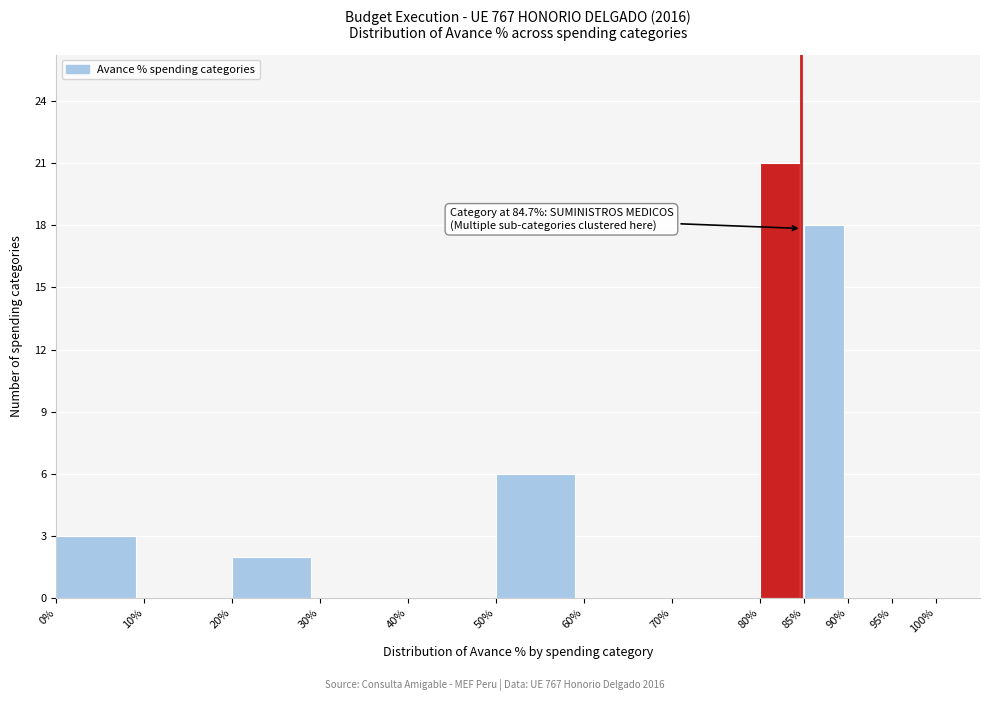

Over which range of the x-axis is the bar tallest?

80% to 85%